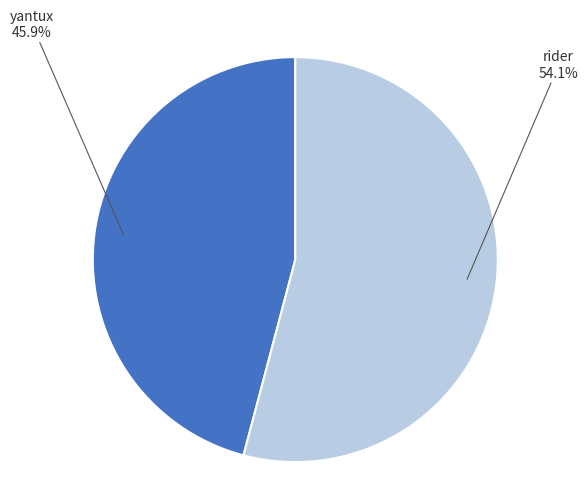

Is there a majority slice in this chart?

Yes